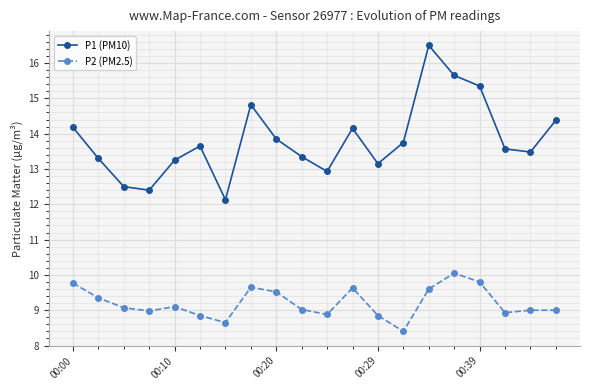

True or false: P1 (PM10) and P2 (PM2.5) cross at least once.

False